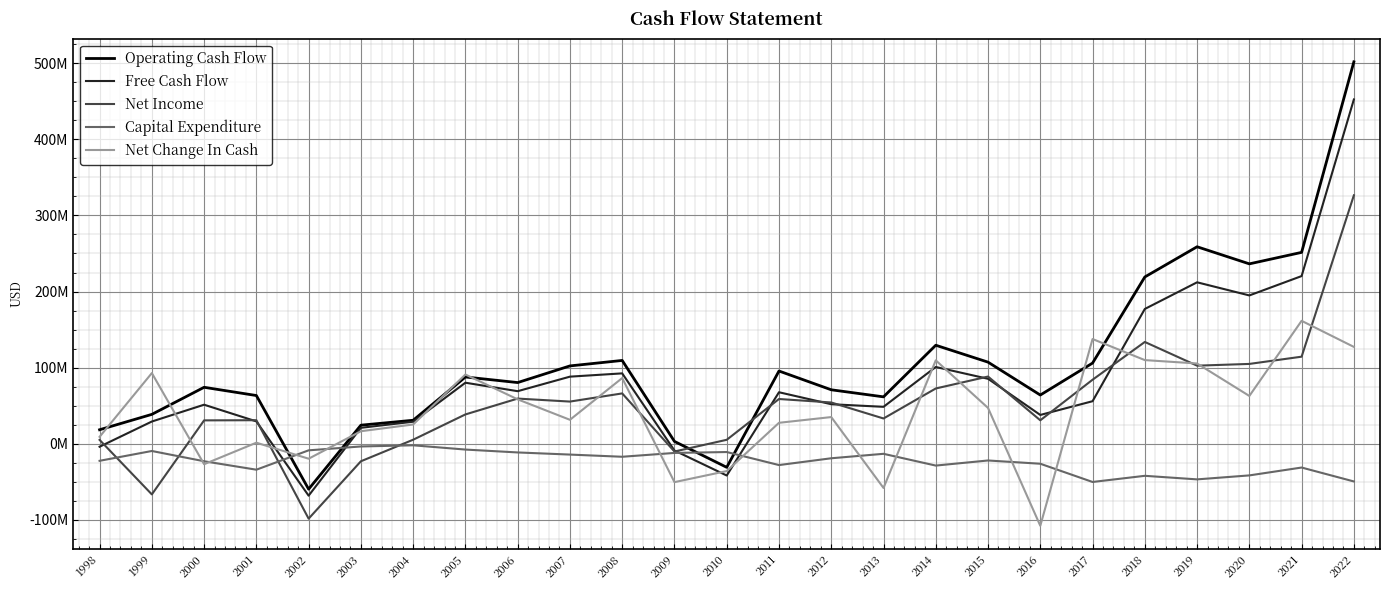

At which label does Net Income first exceed 54303000?

2006